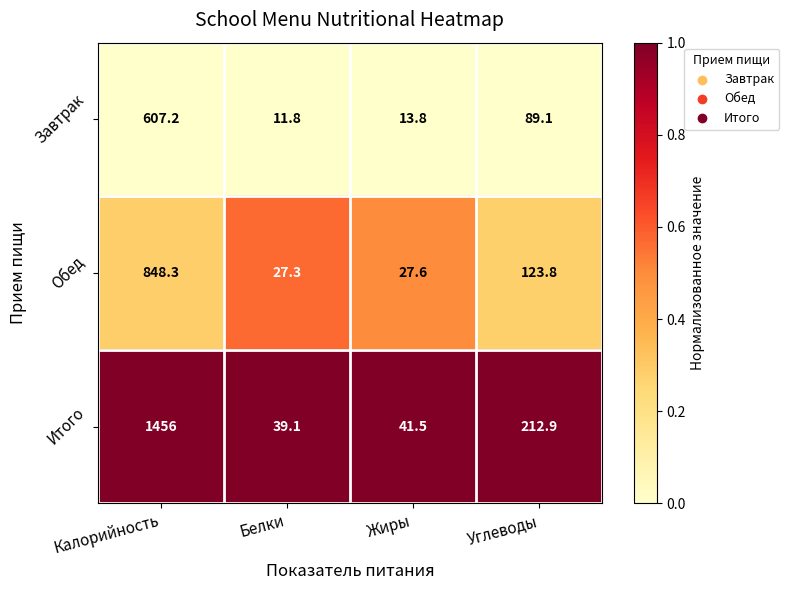

Which series changed the most between Калорийность and Жиры?

Итого